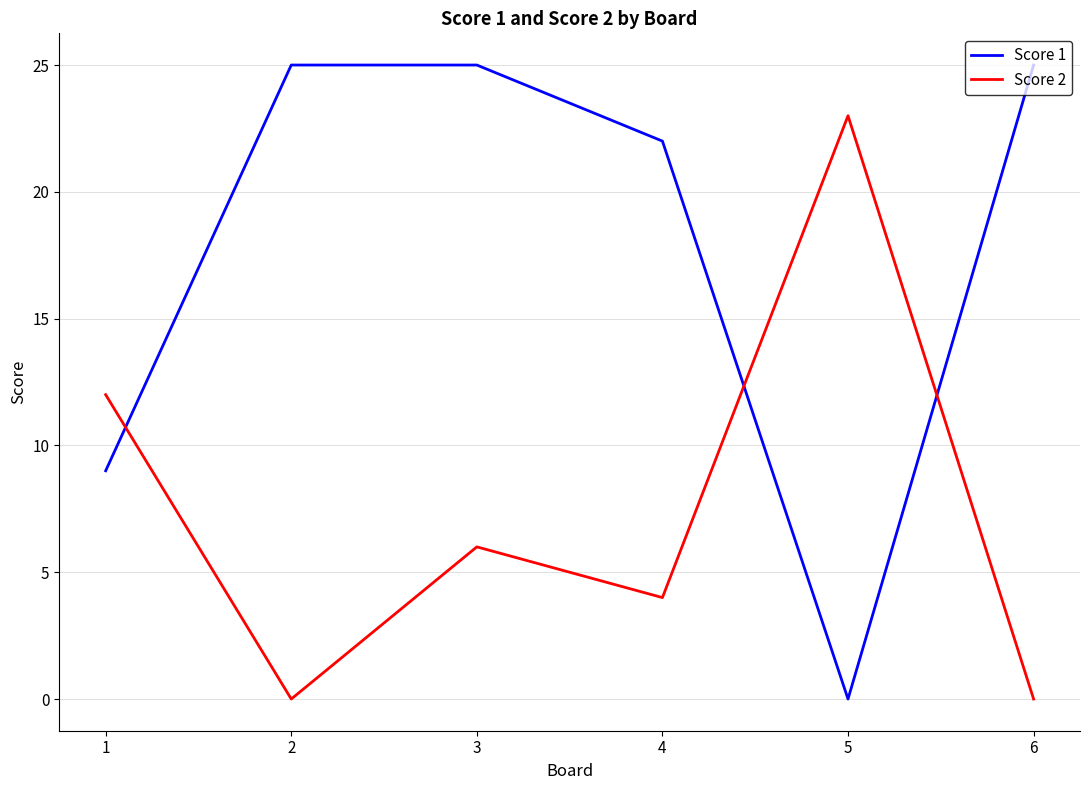

Between 3 and 6, which series saw the biggest shift?

Score 2